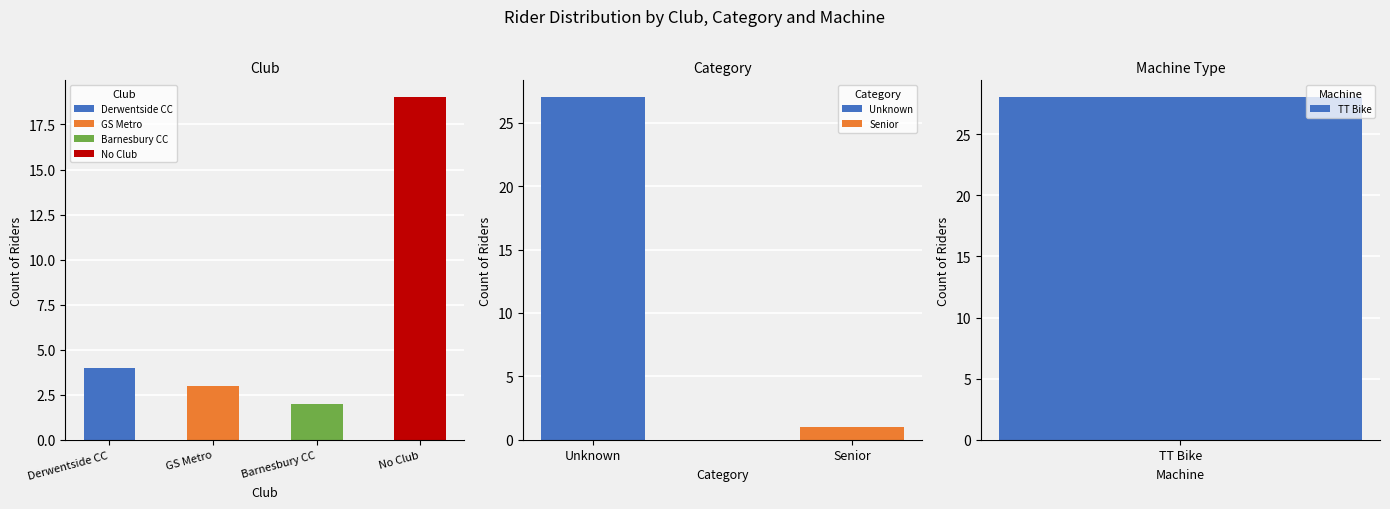

True or false: GS Metro has a value of 0 at 3.

True